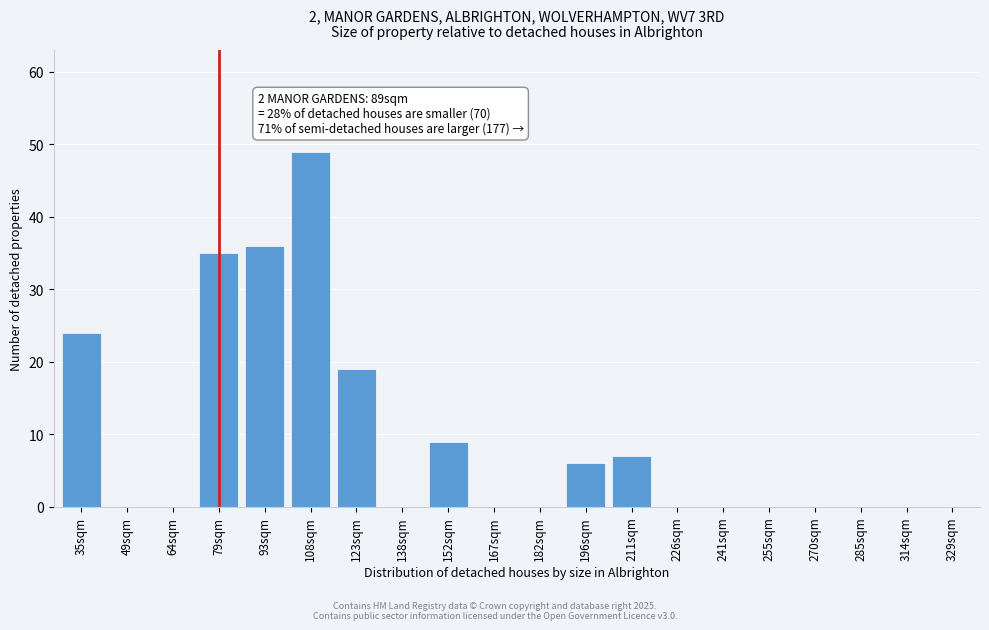

Reading right to left, what are all the values shown in this chart?

329sqm=0	314sqm=0	285sqm=0	270sqm=0	255sqm=0	241sqm=0	226sqm=0	211sqm=7	196sqm=6	182sqm=0	167sqm=0	152sqm=9	138sqm=0	123sqm=19	108sqm=49	93sqm=36	79sqm=35	64sqm=0	49sqm=0	35sqm=24